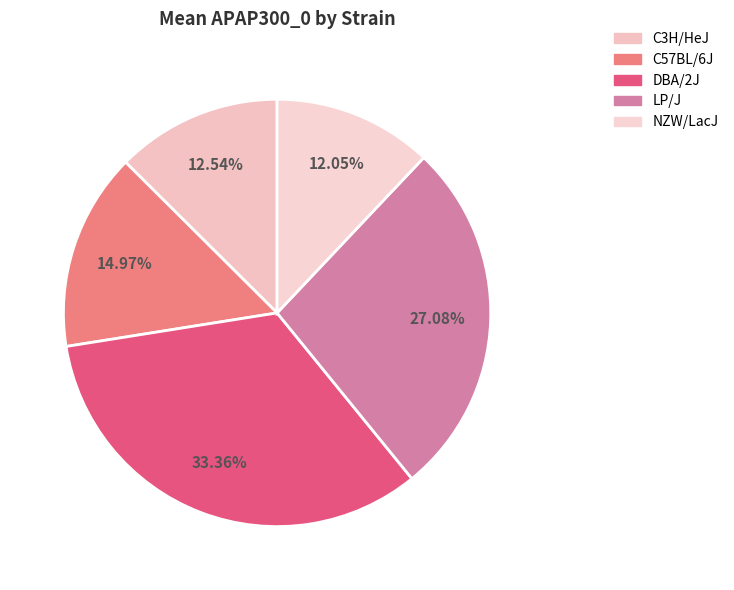

Which slice is the smallest?

NZW/LacJ